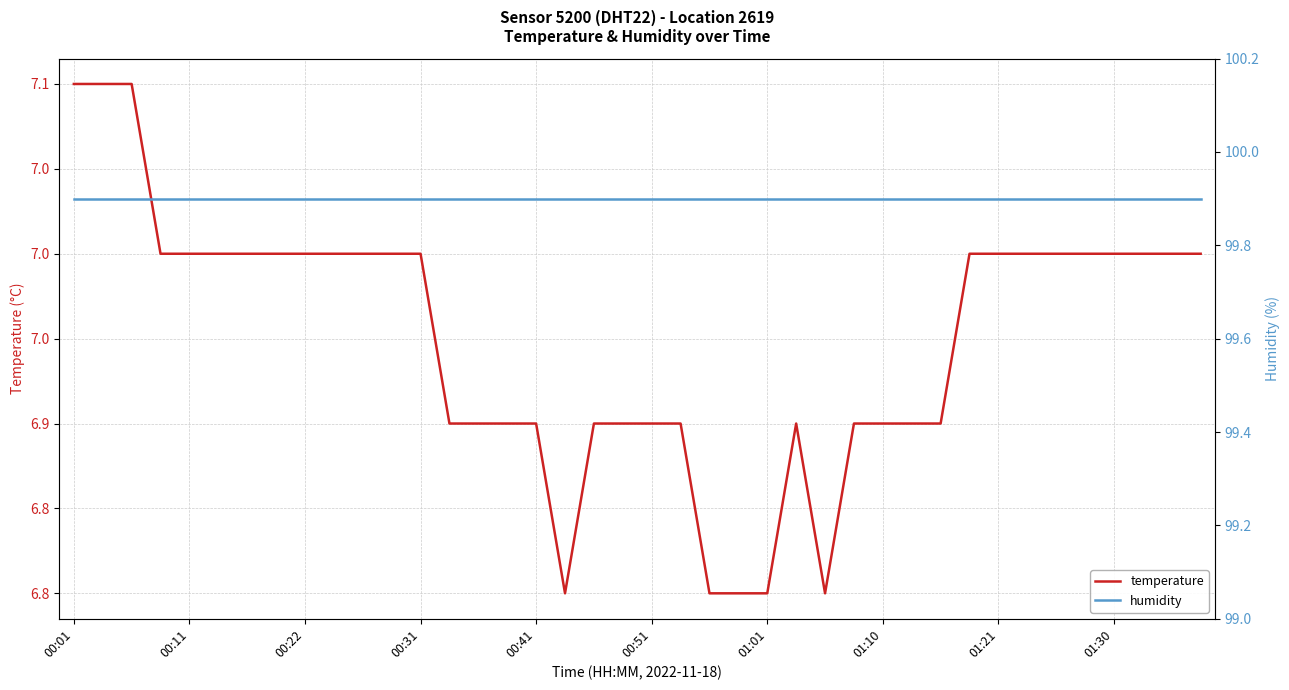

True or false: humidity has more than 0 interior local peaks.

False